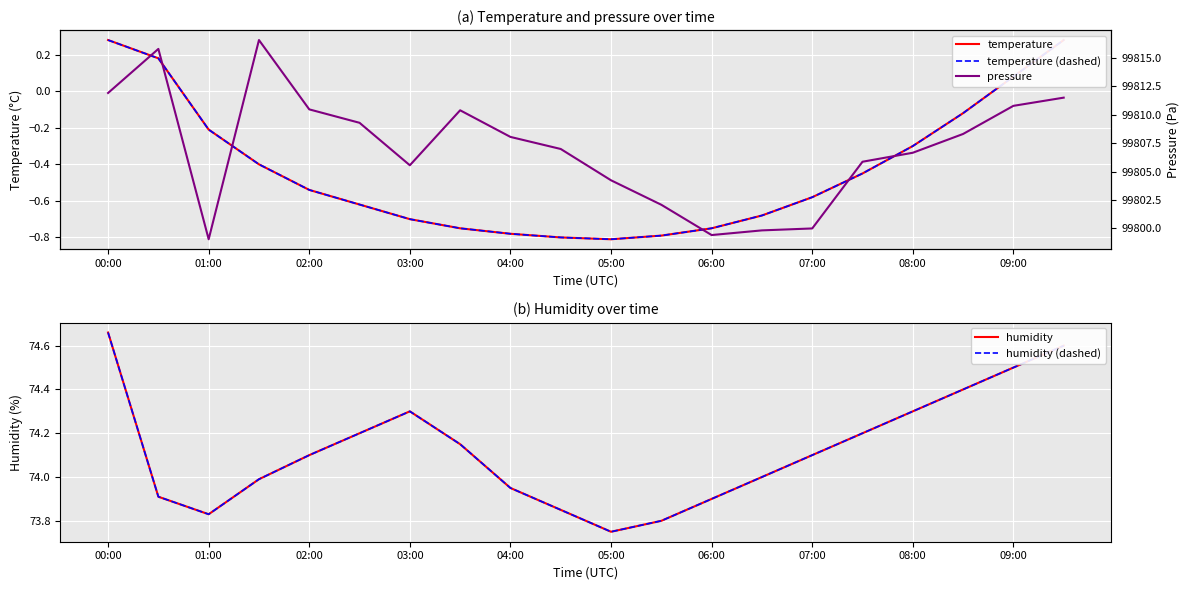

How many lines are shown in the chart?

5